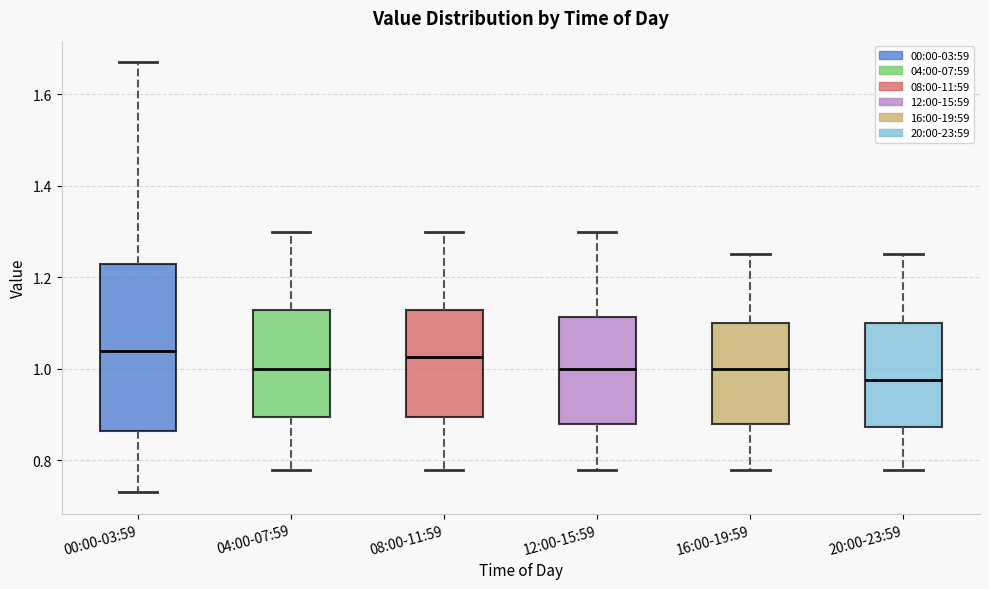

Where does the upper whisker of the box for 12:00-15:59 end on the y-axis? The values are not printed on the chart, so give them approximately, as read against the axis.

1.30